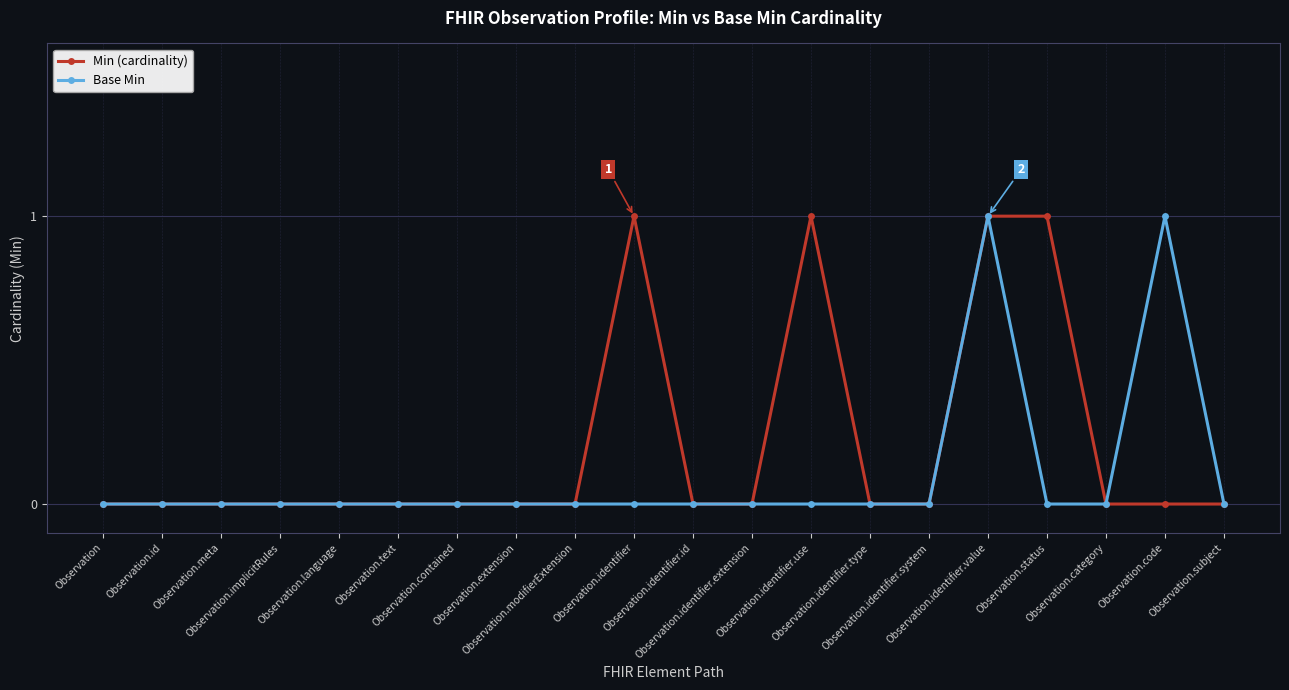

Which series has the largest total across all categories?

Min (cardinality)